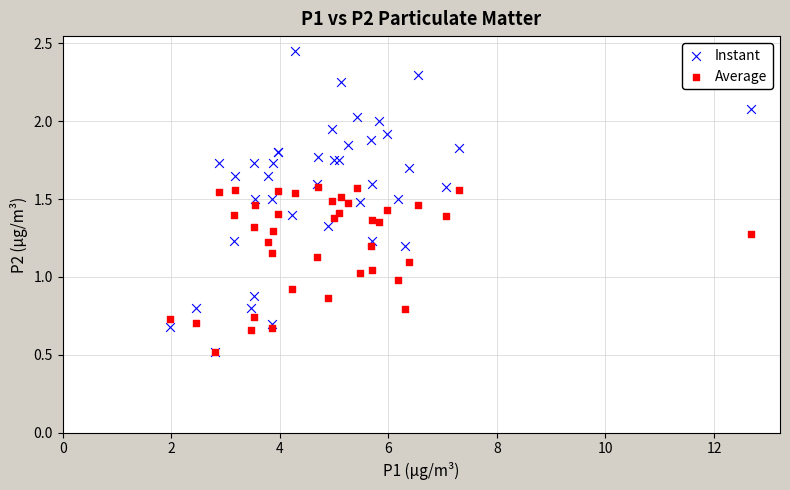

Which series reaches the maximum Y coordinate?

Instant